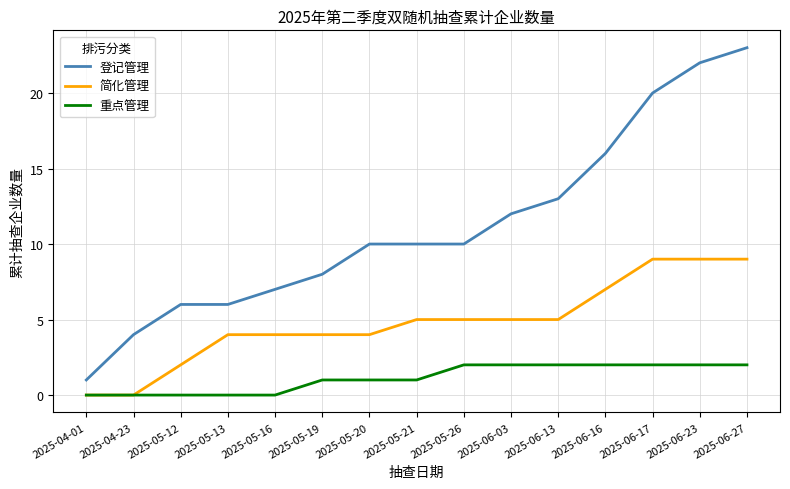

Does the chart display data point markers on the line(s)?

No